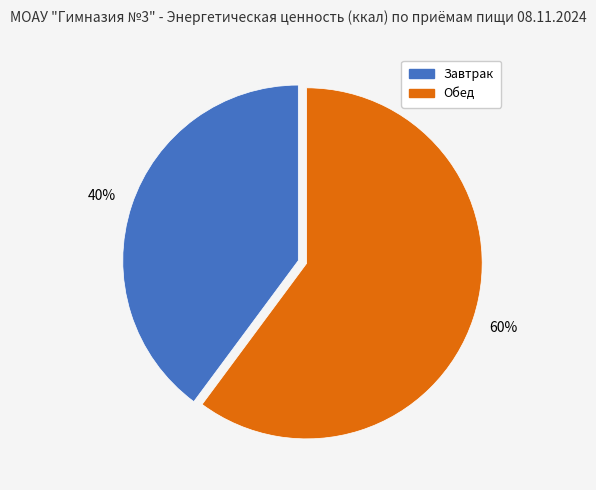

How many segments does this pie chart have?

2